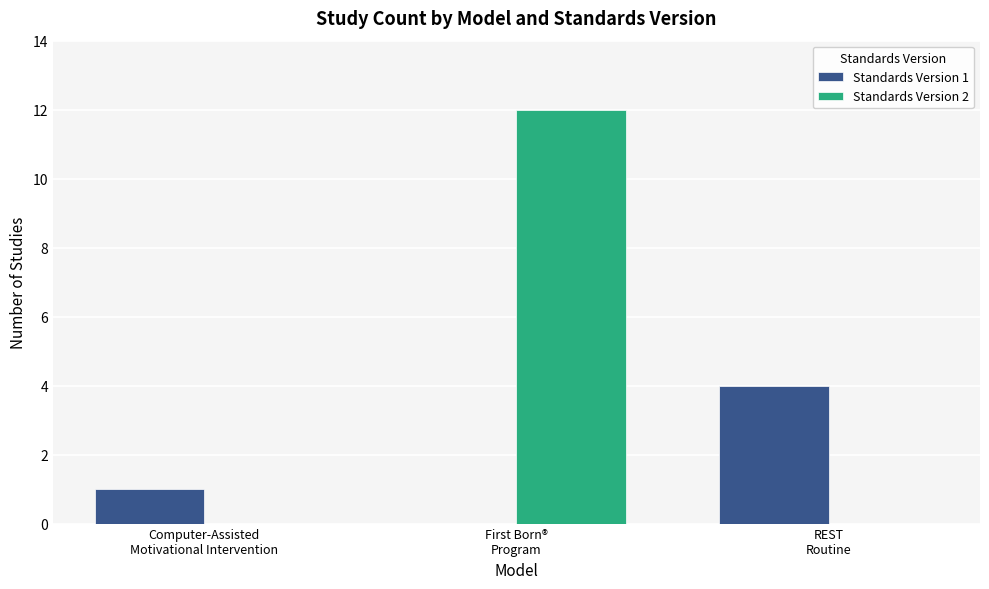

Which series has the largest total across all categories?

Standards Version 2